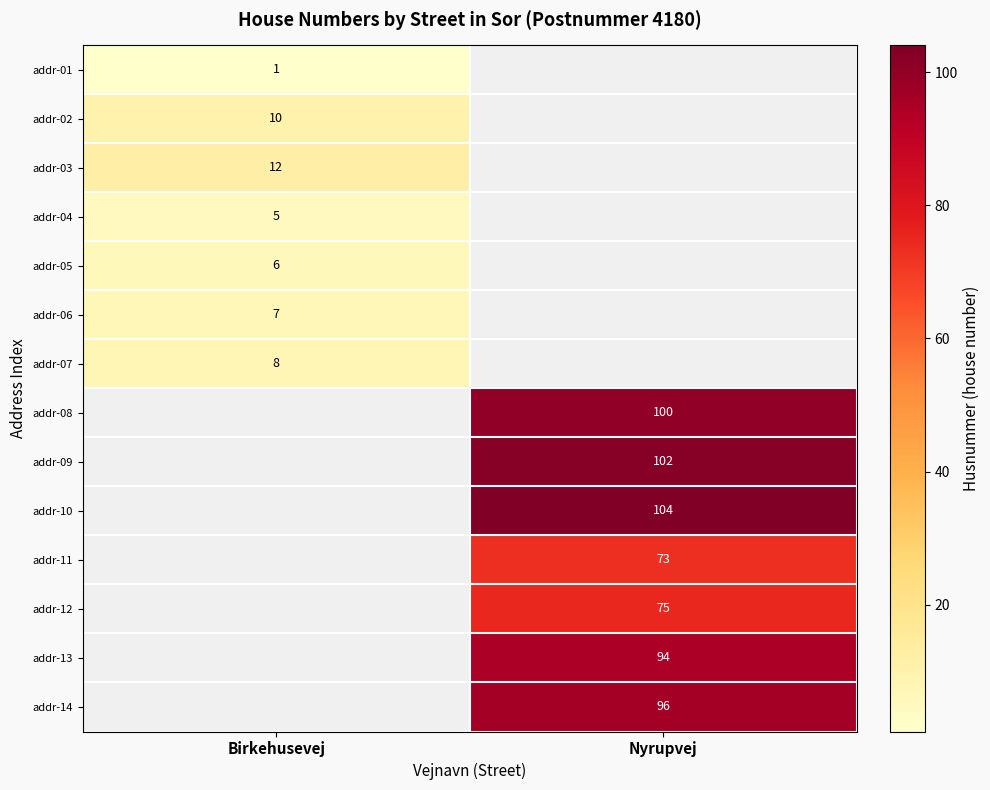

Is it true that addr-03 equals 20 at Birkehusevej?

False